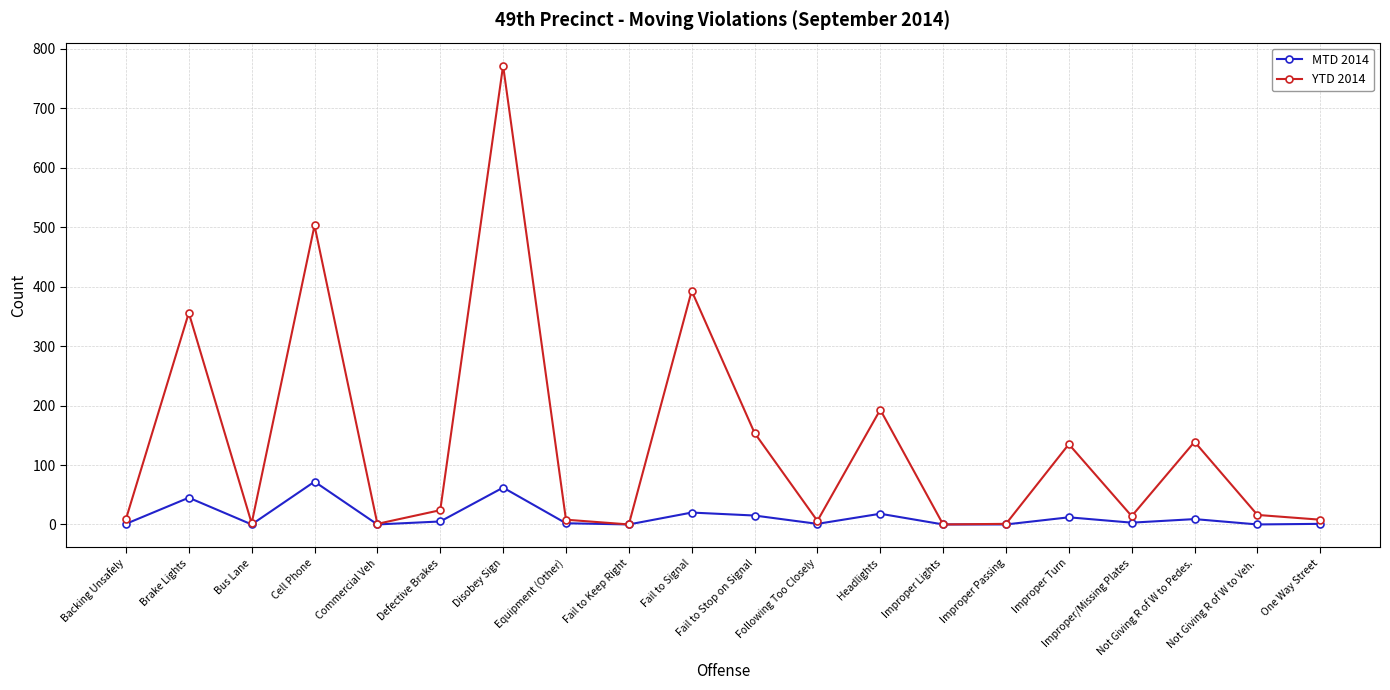

Which series has the largest range (max minus min)?

YTD 2014